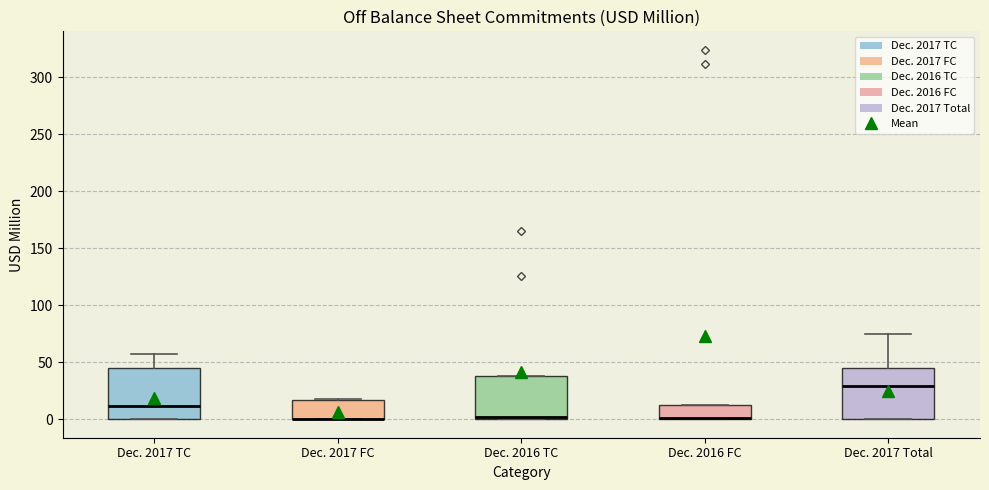

Reading left to right, read every box against the y-axis: the position of its median line, the range the box covers, and the ends of its whiskers. The values are not printed on the chart, so give them approximately, as read against the axis.

Dec. 2017 TC: median 10, box 0 to 45, whiskers 0 to 55
Dec. 2017 FC: median 0 (drawn on the box's lower edge), box 0 to 15, whiskers 0 to 20
Dec. 2016 TC: median 0 (just above the box's lower edge), box 0 to 40, whiskers 0 to 40
Dec. 2016 FC: median 0 (drawn on the box's lower edge), box 0 to 10, whiskers 0 to 10
Dec. 2017 Total: median 30, box 0 to 45, whiskers 0 to 75